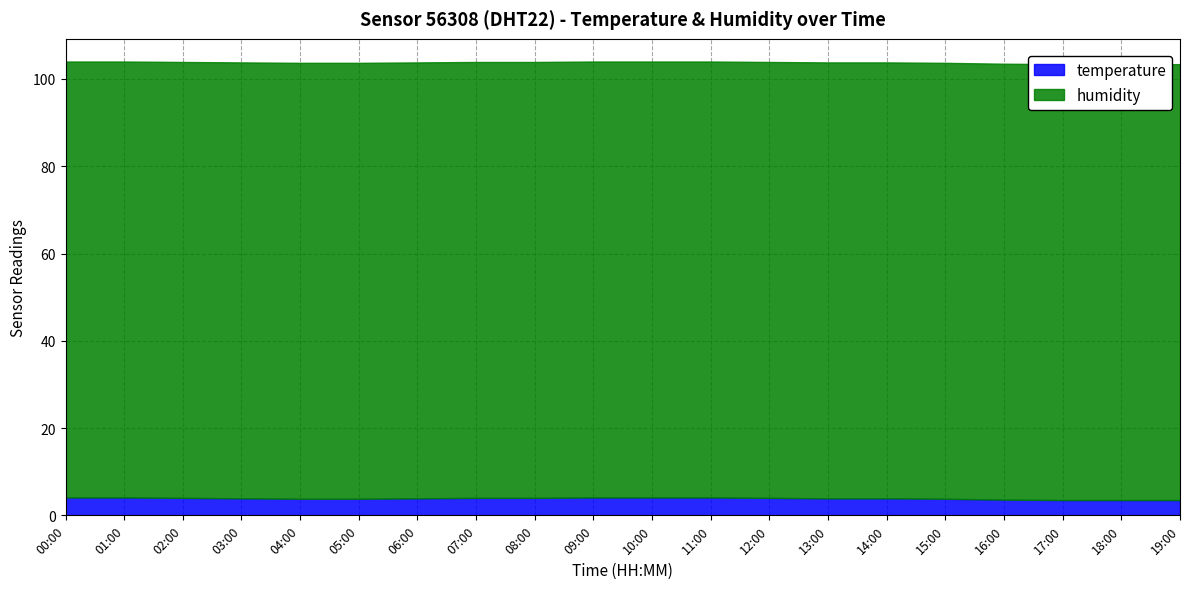

Rank the categories by temperature value from lowest to highest.

17:00, 18:00, 19:00, 16:00, 04:00, 05:00, 15:00, 03:00, 06:00, 13:00, 14:00, 02:00, 07:00, 08:00, 12:00, 00:00, 01:00, 09:00, 10:00, 11:00